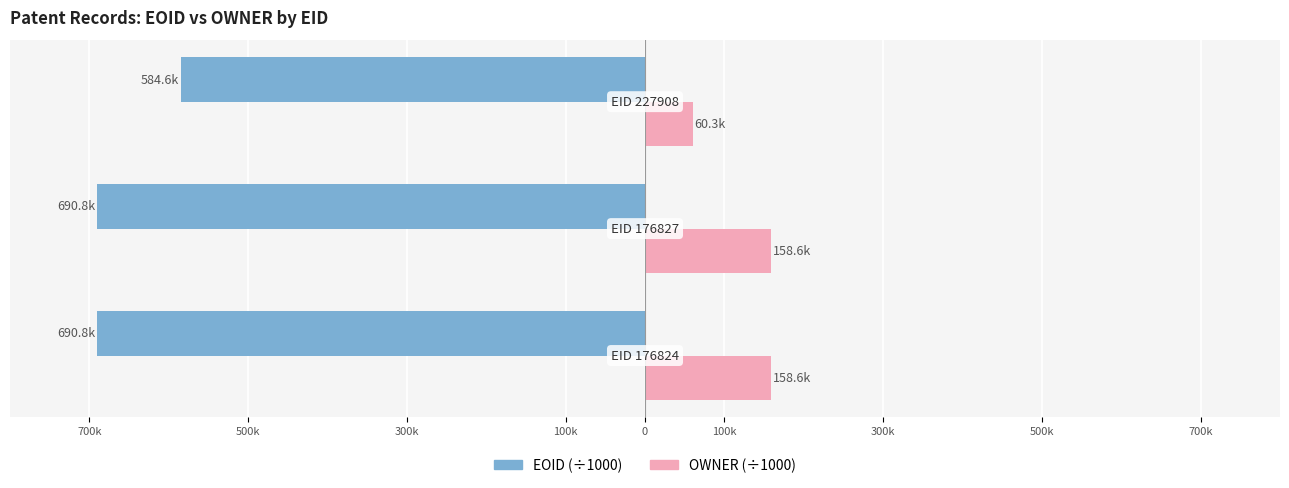

What are all the series names shown in the legend?

EOID (÷1000), OWNER (÷1000)